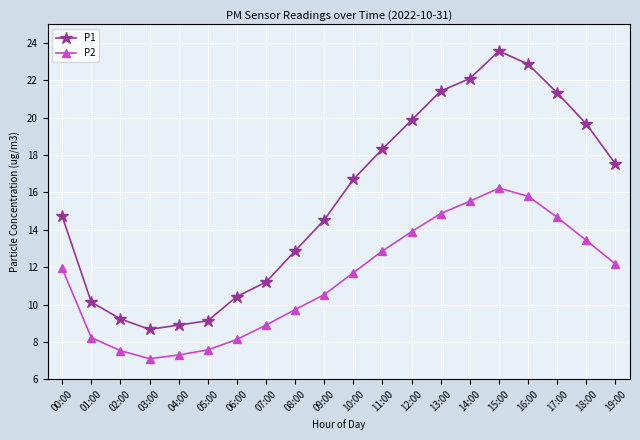

Between 08:00 and 16:00, which series saw the biggest shift?

P1